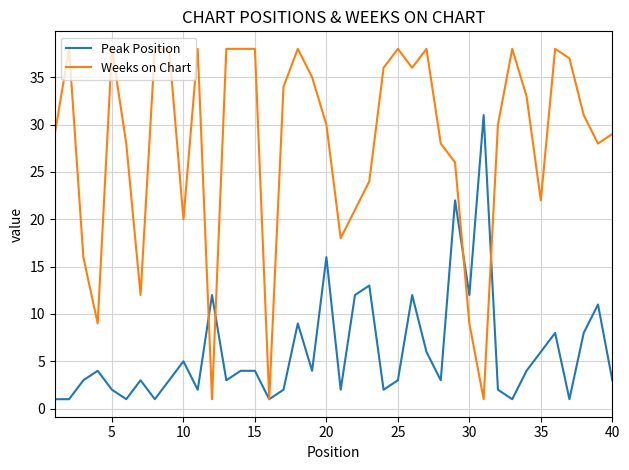

What is the maximum value shown in the chart?

38